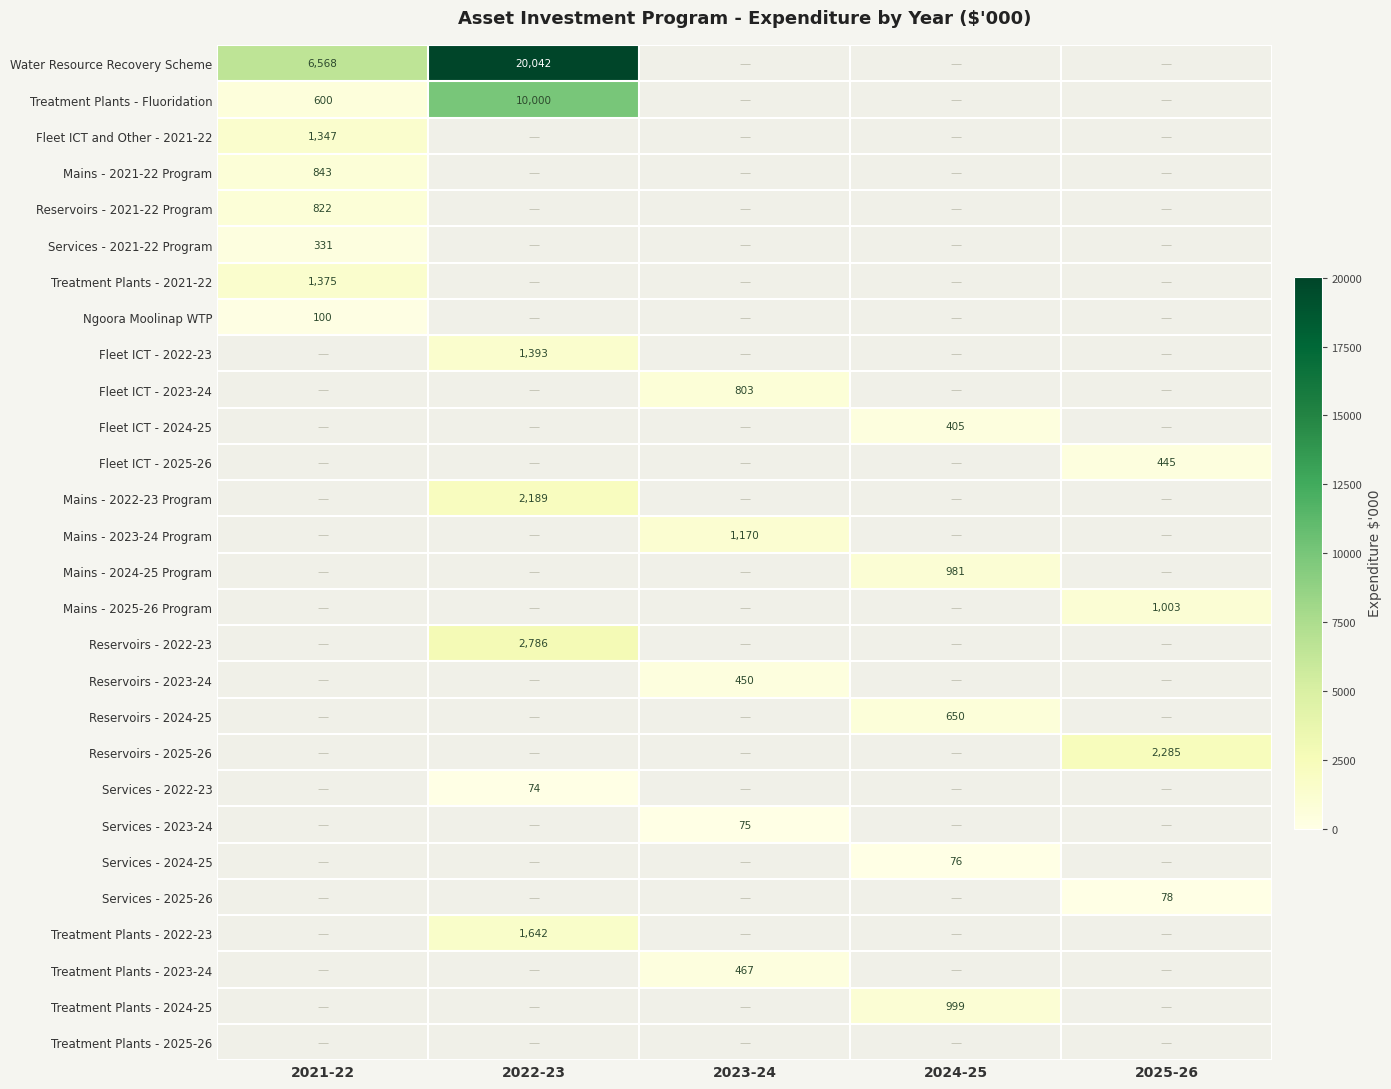

Is the value of Reservoirs - 2025-26 at 2025-26 greater than the value of Treatment Plants - 2021-22 at 2021-22?

Yes